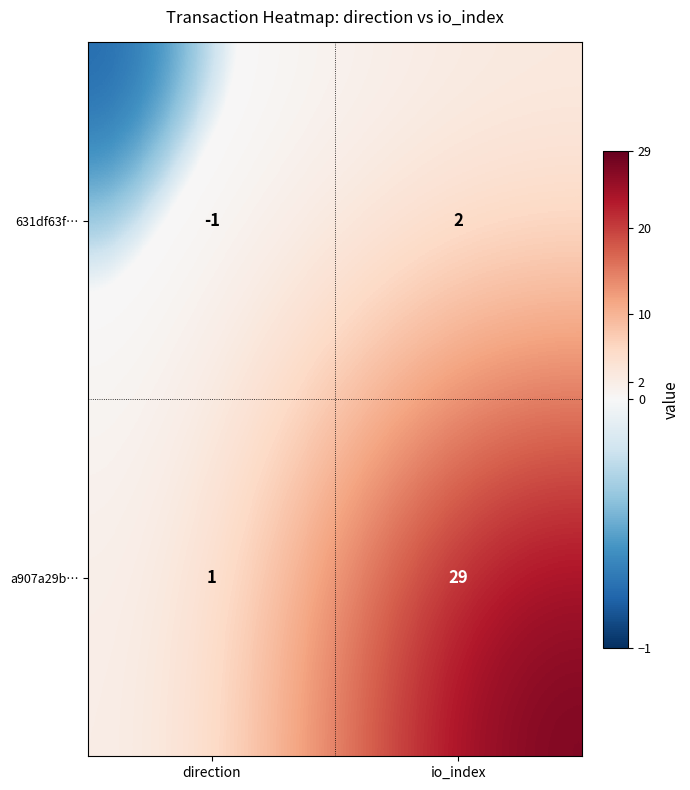

What is the greatest value displayed?

29